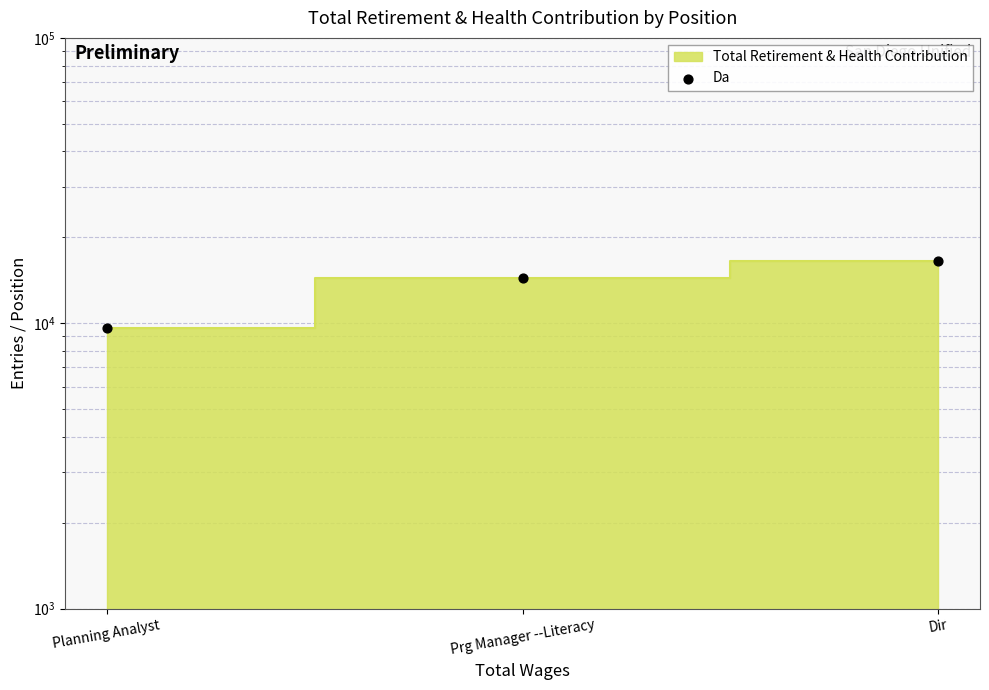

Approximately how many times larger is the value at Planning Analyst compared to Prg Manager --Literacy?

0.7